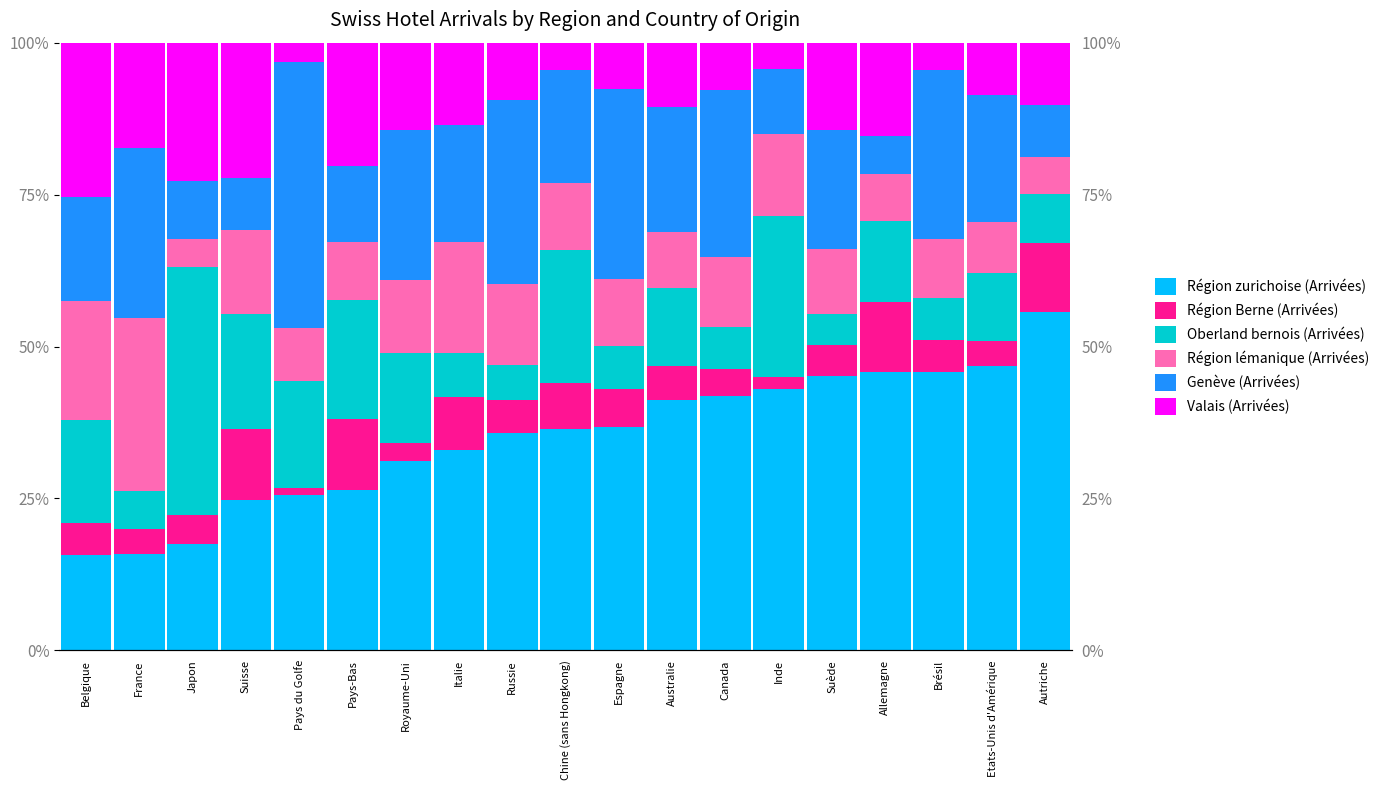

At which label is Région zurichoise (Arrivées) closest to 35?

Russie